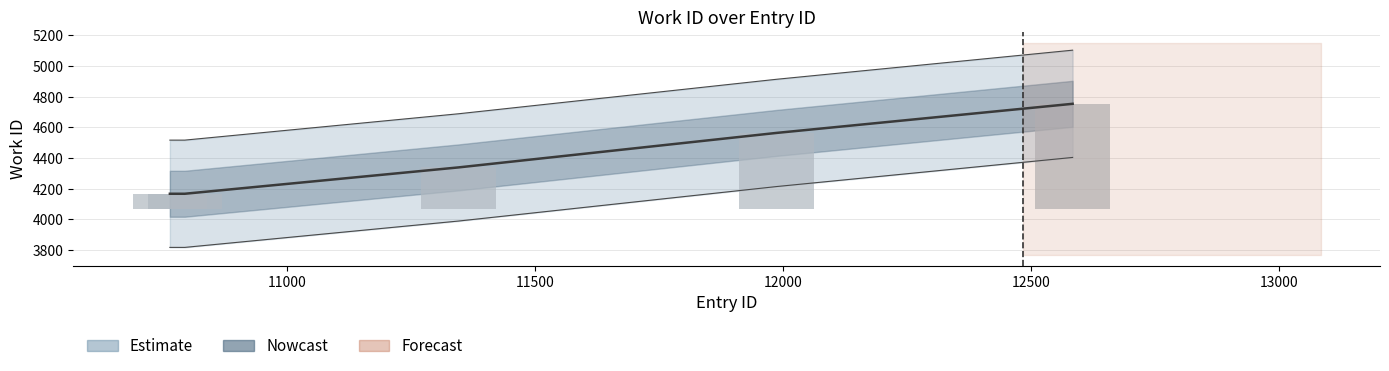

What is the sum of all values?

21991